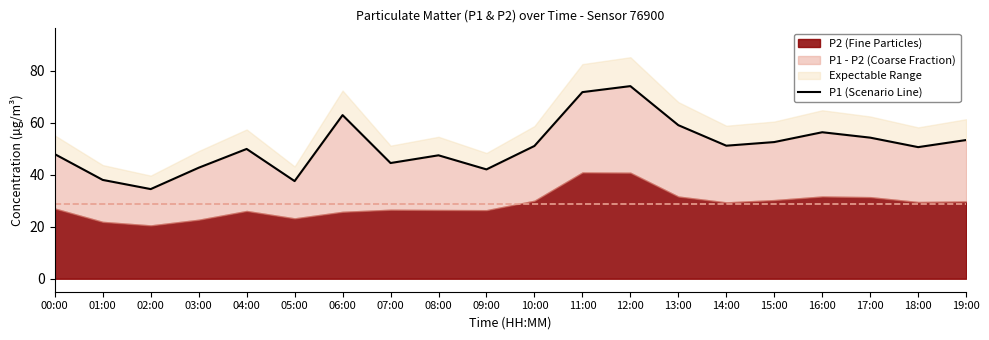

What is the greatest value displayed?

74.1